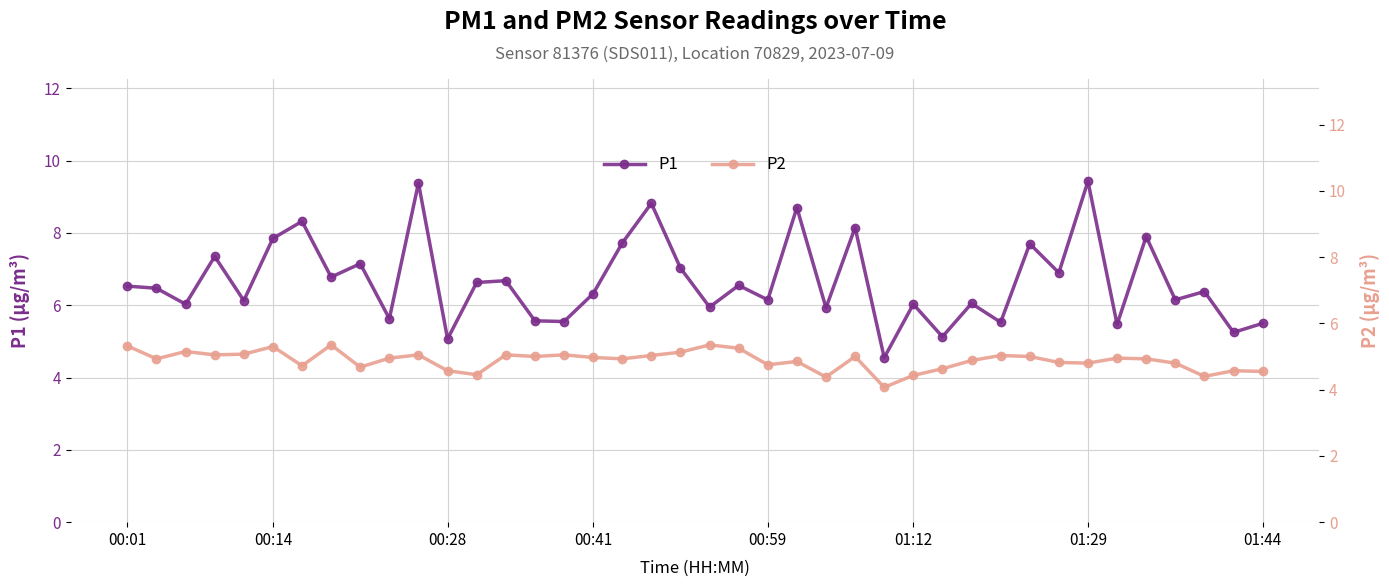

True or false: P1 has more than 0 points higher than both neighbors.

True